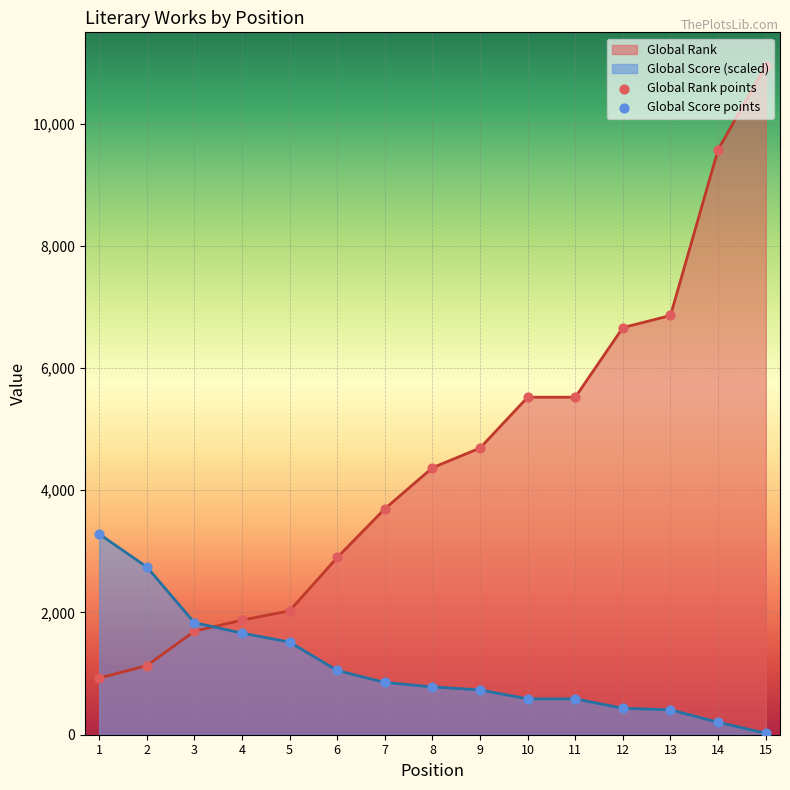

At how many categories does at least one series exceed 6684?

3